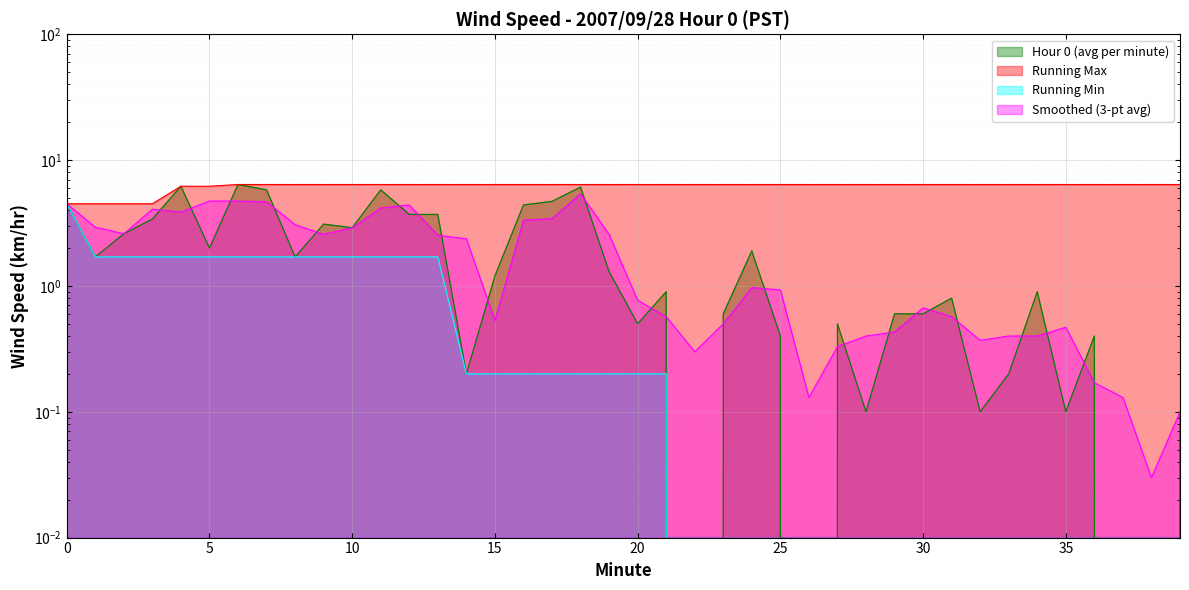

At which category does the chart reach its minimum across all series?

22